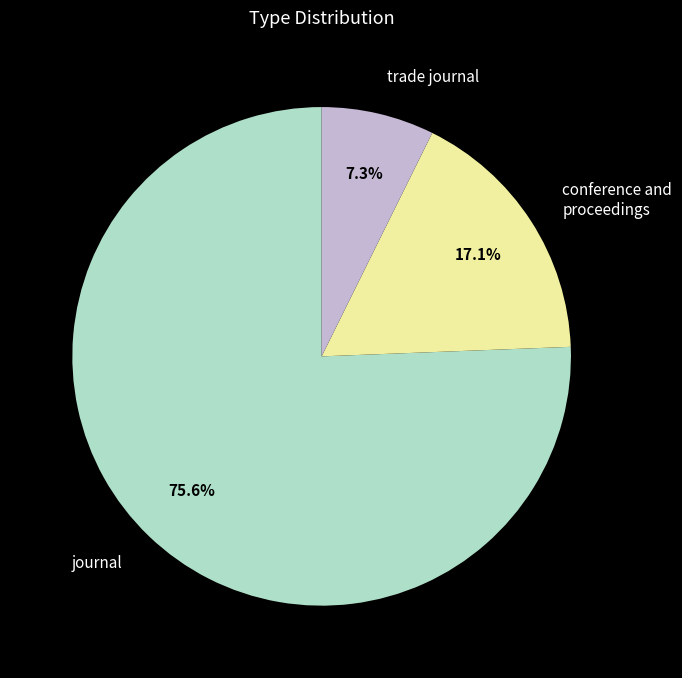

True or false: journal accounts for 76% of the total.

True